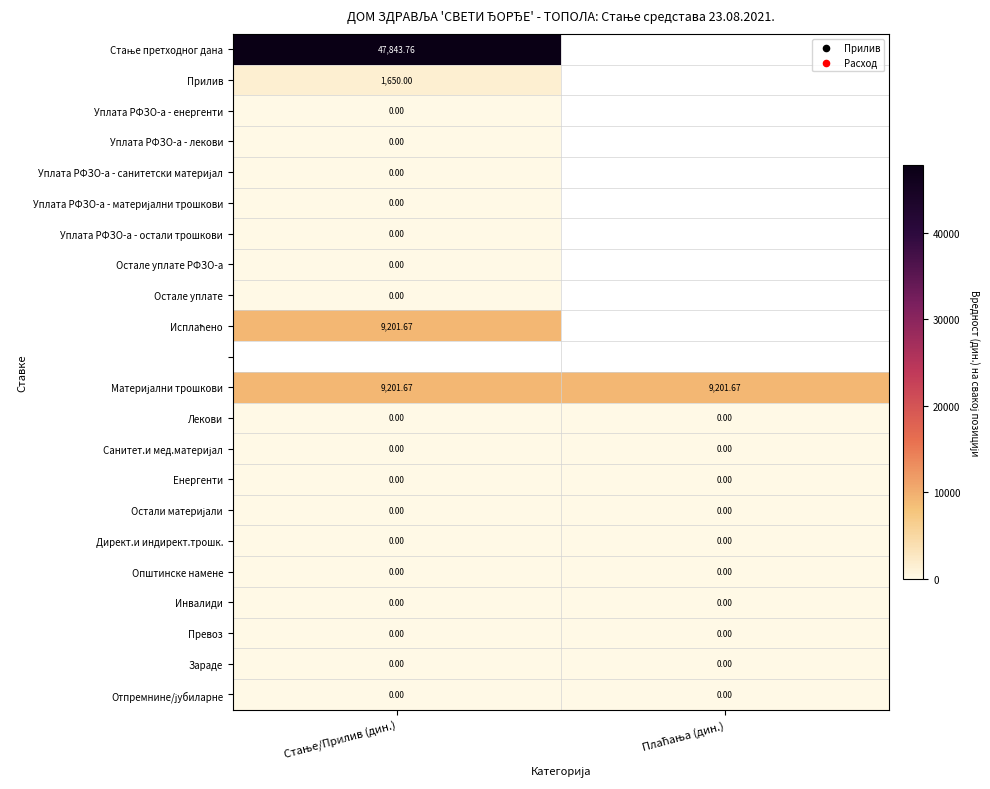

Rank the categories by Исплаћено value from highest to lowest.

Стање/Прилив (дин.), Плаћања (дин.)